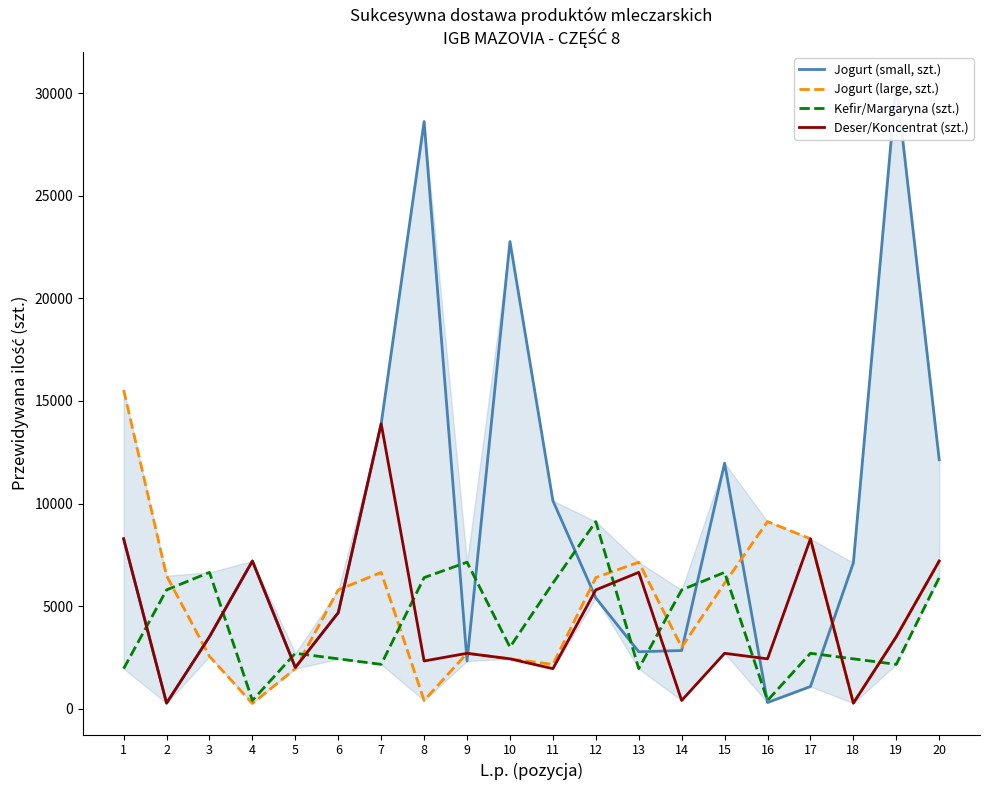

What is the minimum value shown in the chart?

254